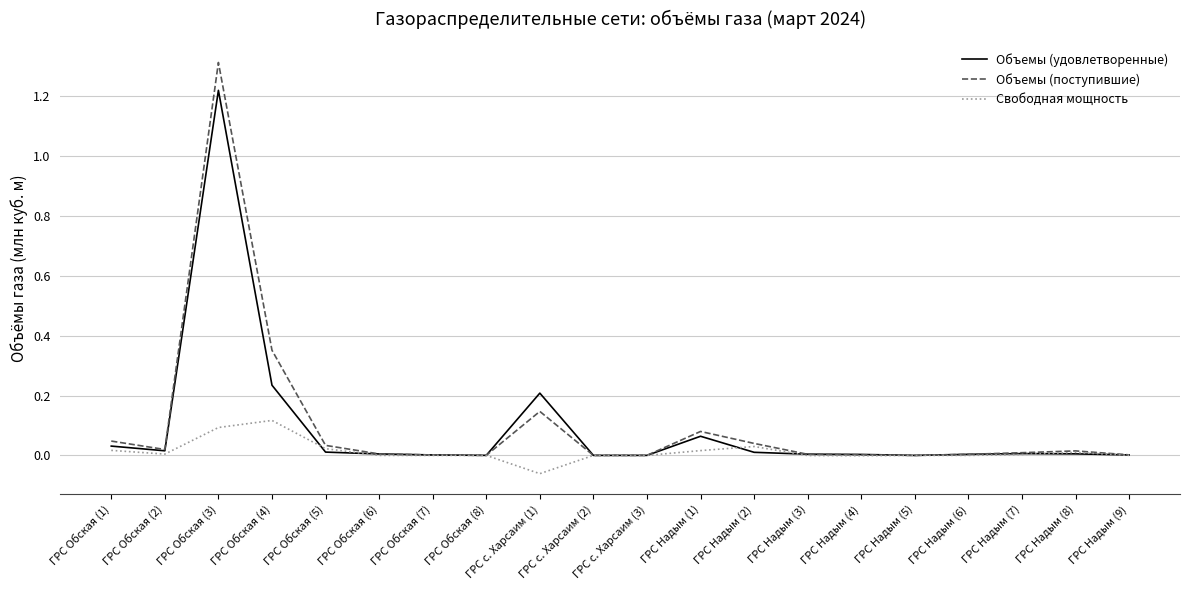

The Объемы (удовлетворенные) series shows 0.0 at ГРС Обская (7). True or false?

True